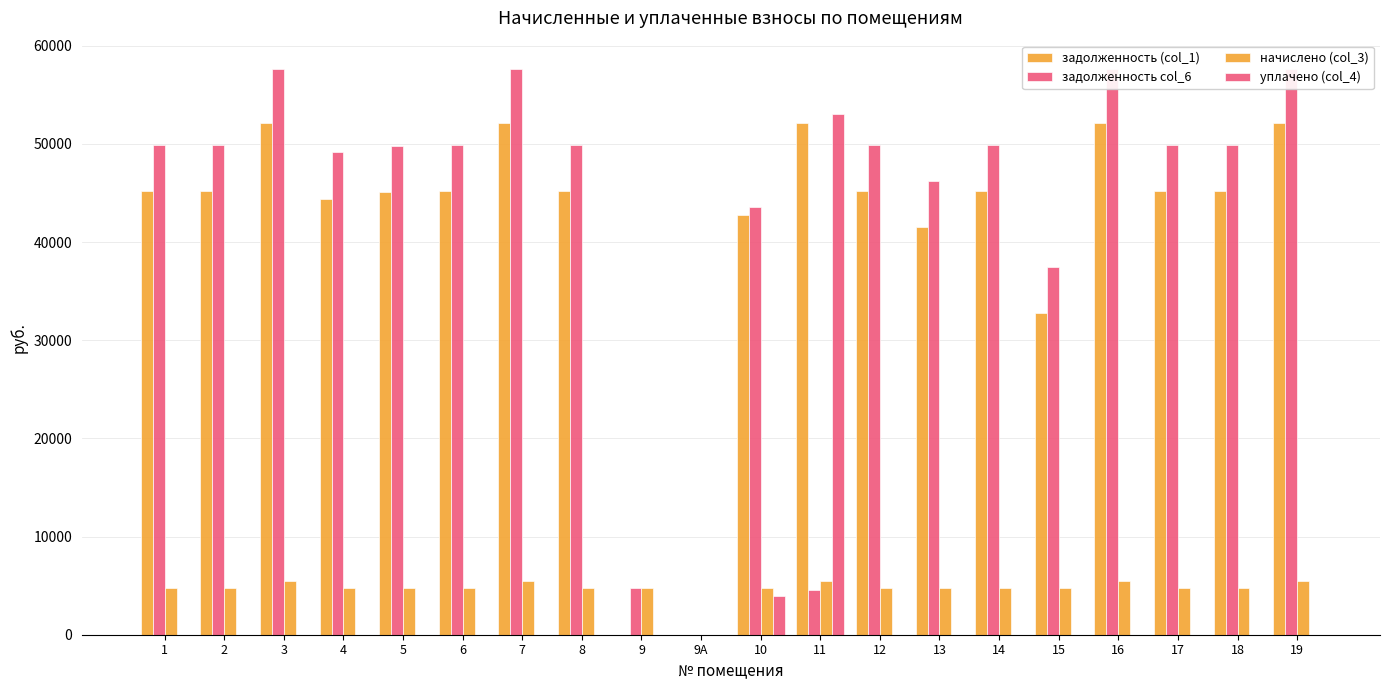

Reading left to right, what are all the values shown in this chart?

задолженность (col_1): 1=45152.8	2=45152.8	3=52169.3	4=44430.0	5=45048.8	6=45152.8	7=52169.3	8=45152.8	9=5.7	9А=0.0	10=42786.6	11=52124.9	12=45152.8	13=41538.8	14=45152.8	15=32726.2	16=52169.3	17=45152.8	18=45152.8	19=52169.3
задолженность col_6: 1=49881.5	2=49881.5	3=57632.9	4=49158.7	5=49766.8	6=49881.5	7=57632.9	8=49881.5	9=4734.4	9А=0.0	10=43527.3	11=4553.0	12=49881.5	13=46267.5	14=49881.5	15=37454.9	16=57632.9	17=49881.5	18=49881.5	19=57632.9
начислено (col_3): 1=4728.8	2=4728.8	3=5463.6	4=4728.8	5=4717.9	6=4728.8	7=5463.6	8=4728.8	9=4728.8	9А=0.0	10=4728.8	11=5463.6	12=4728.8	13=4728.8	14=4728.8	15=4728.8	16=5463.6	17=4728.8	18=4728.8	19=5463.6
уплачено (col_4): 1=0.0	2=0.0	3=0.0	4=0.0	5=0.0	6=0.0	7=0.0	8=0.0	9=0.0	9А=0.0	10=3988.1	11=53035.5	12=0.0	13=0.0	14=0.0	15=0.0	16=0.0	17=0.0	18=0.0	19=0.0